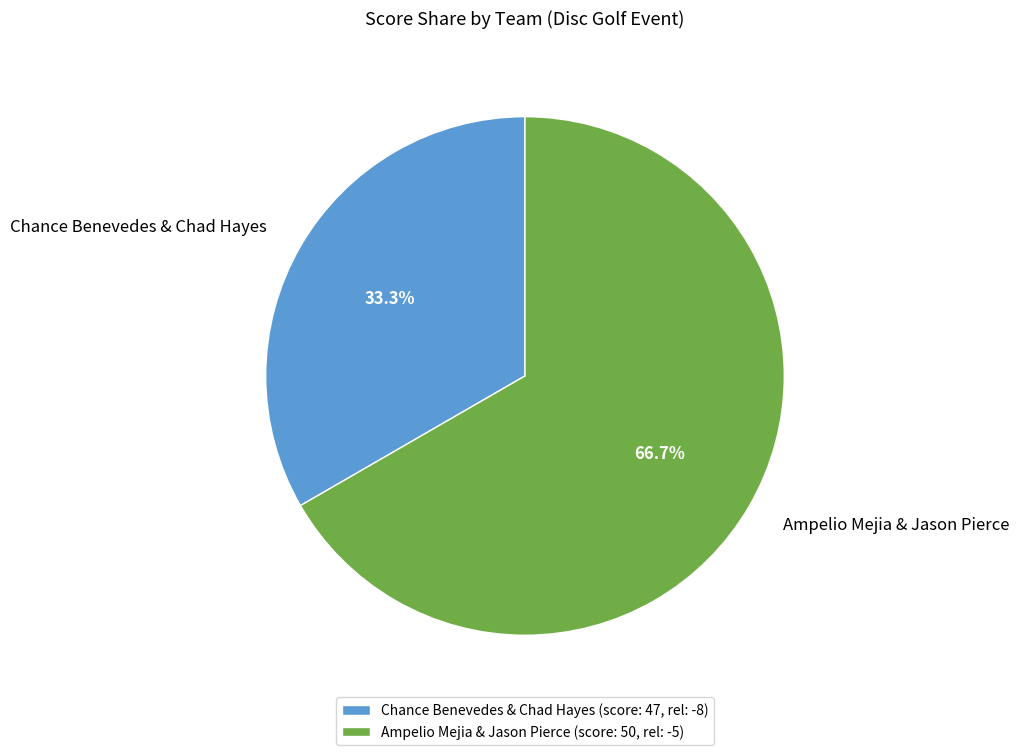

Combined, do Chance Benevedes & Chad Hayes and Ampelio Mejia & Jason Pierce account for over 50%?

Yes